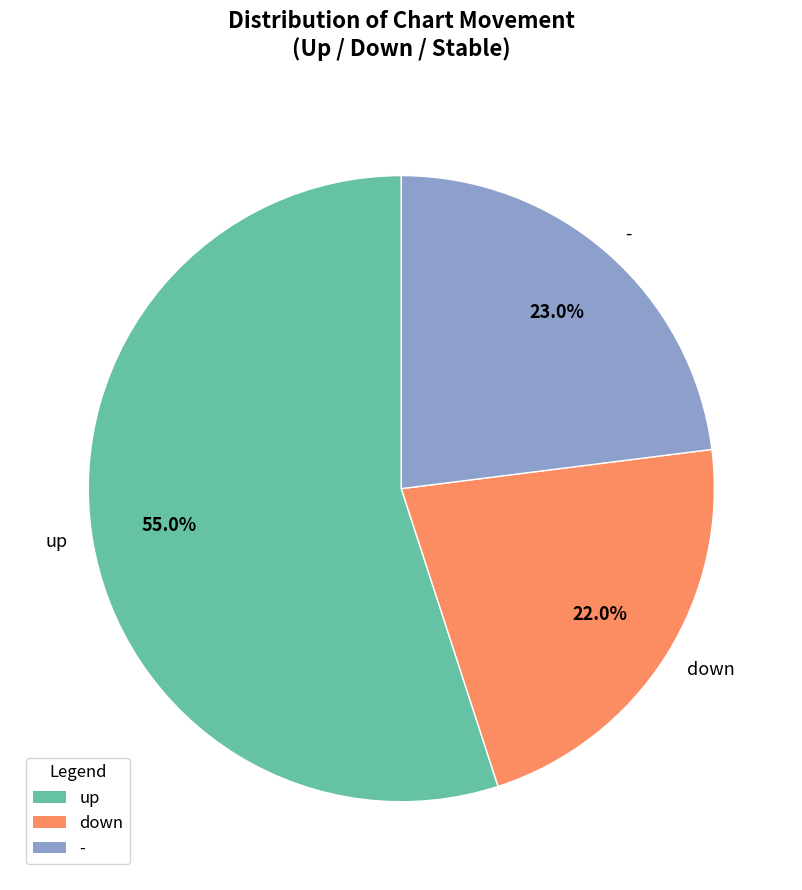

True or false: down accounts for 22% of the total.

True